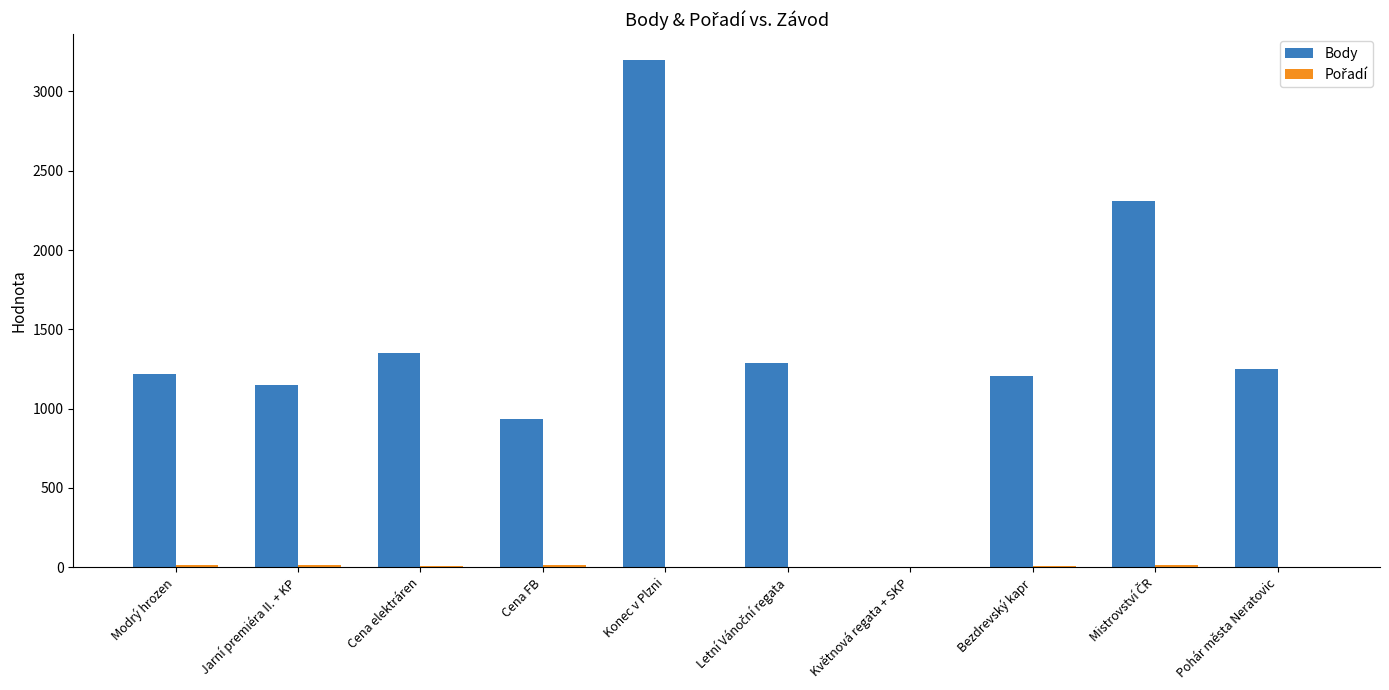

Which series changed the most between Jarní premiéra II. + KP and Květnová regata + SKP?

Body